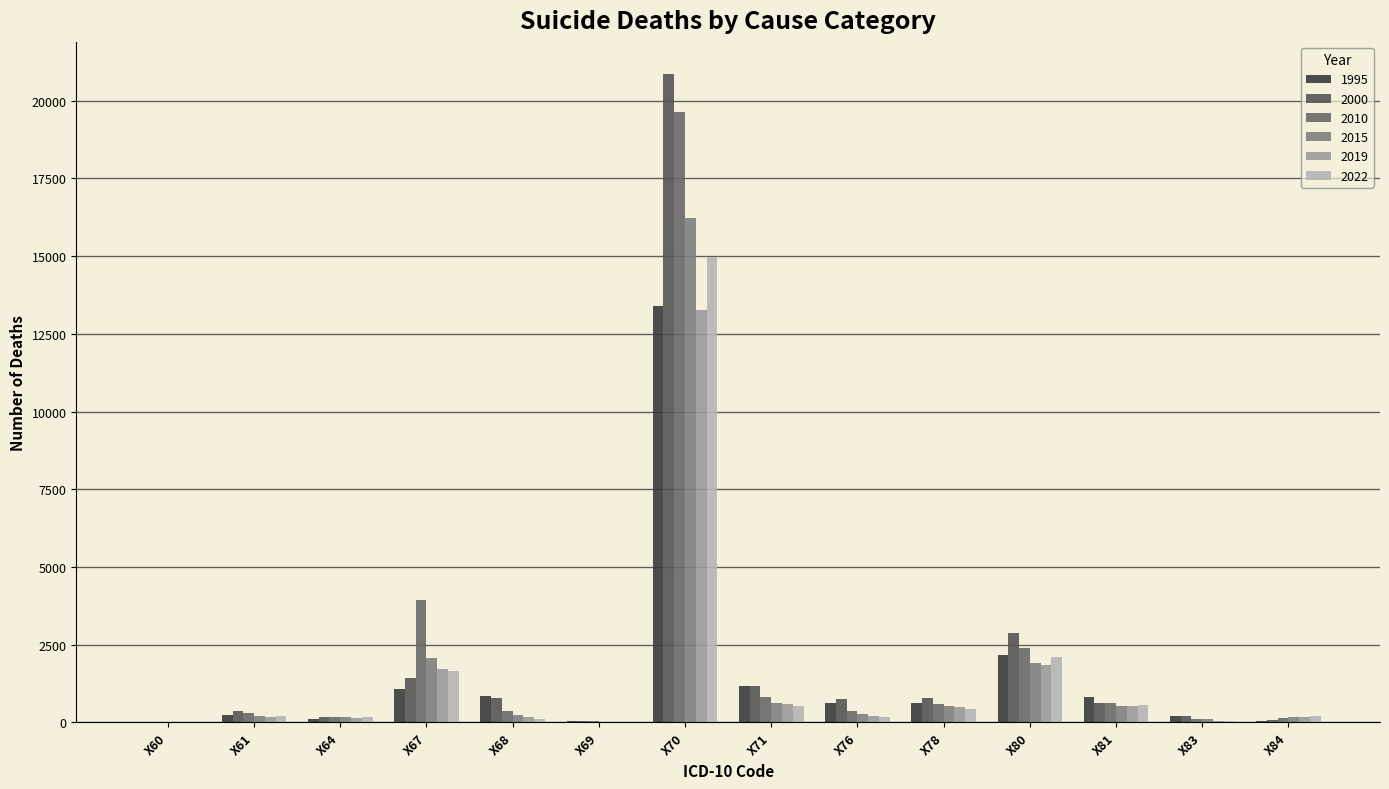

How many data points does each series have?

14